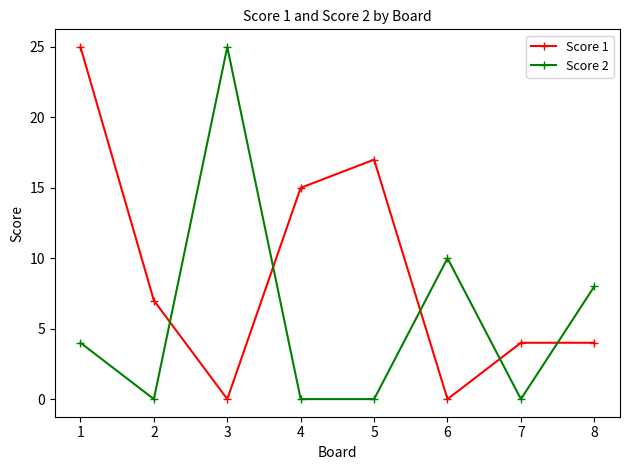

Rank the series at 5 from highest to lowest value.

Score 1, Score 2